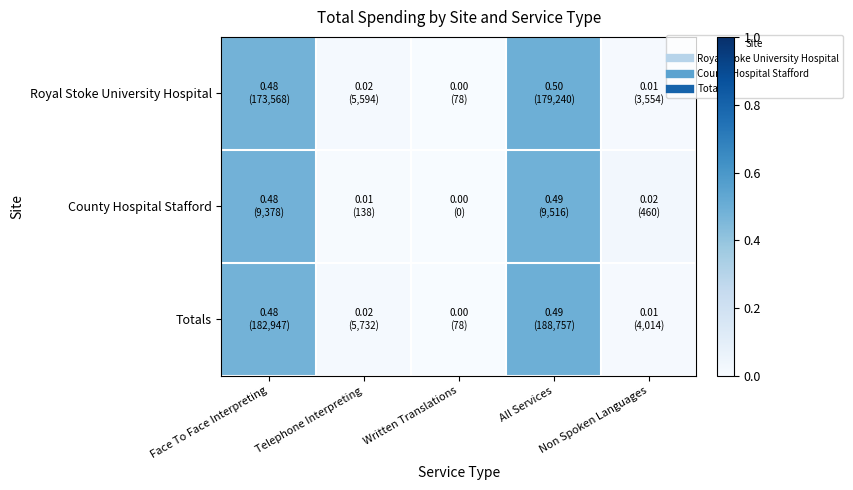

Which has a higher value, All Services or Written Translations?

All Services